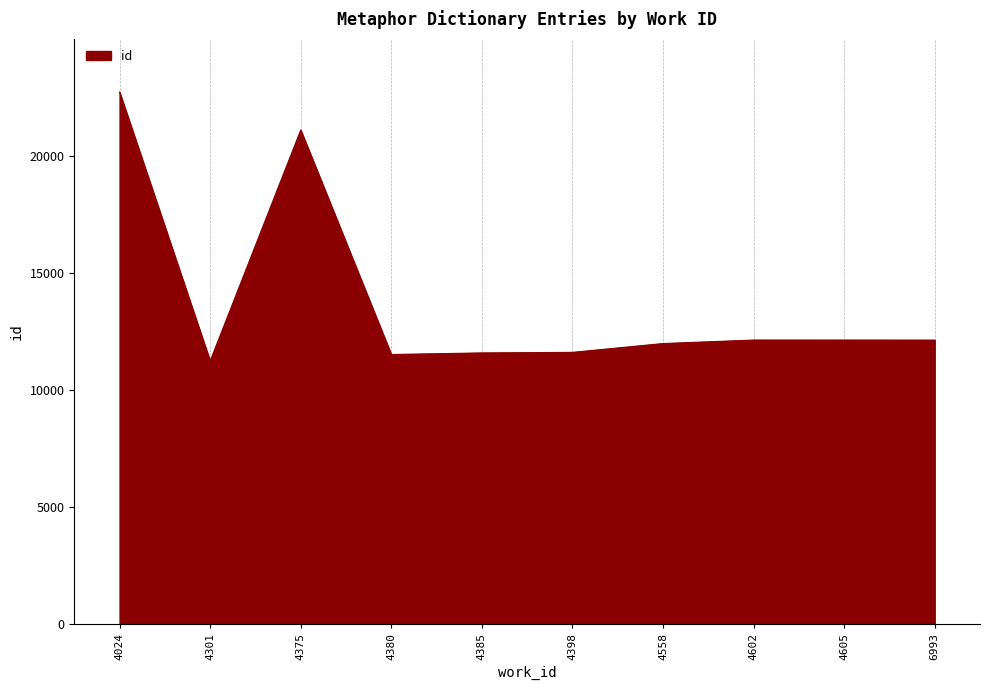

Read the value at 4605.

12126